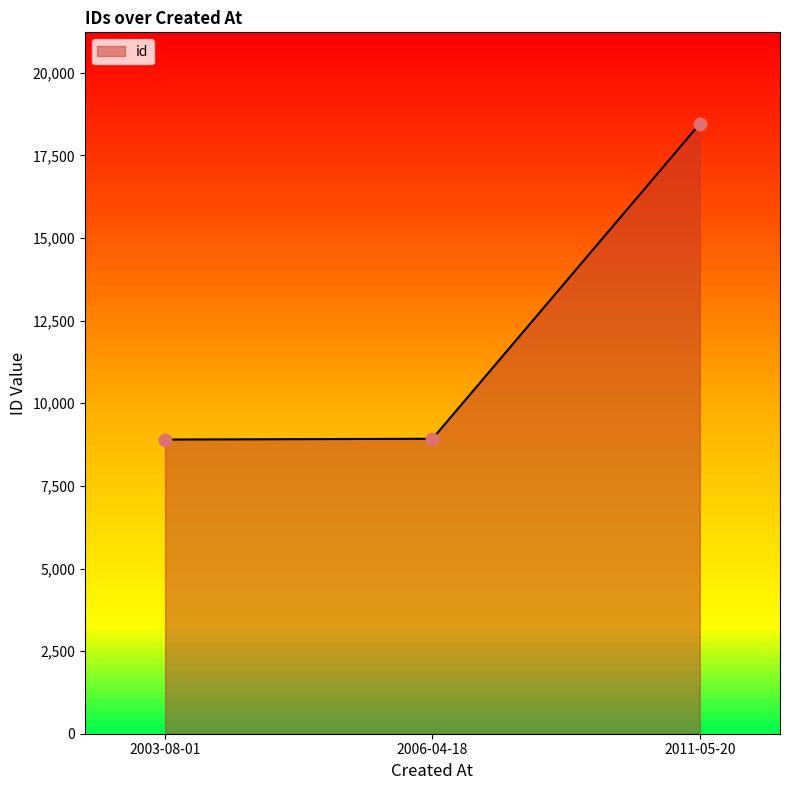

What is the ratio of the value at 2003-08-01 to the value at 2006-04-18?

1.0